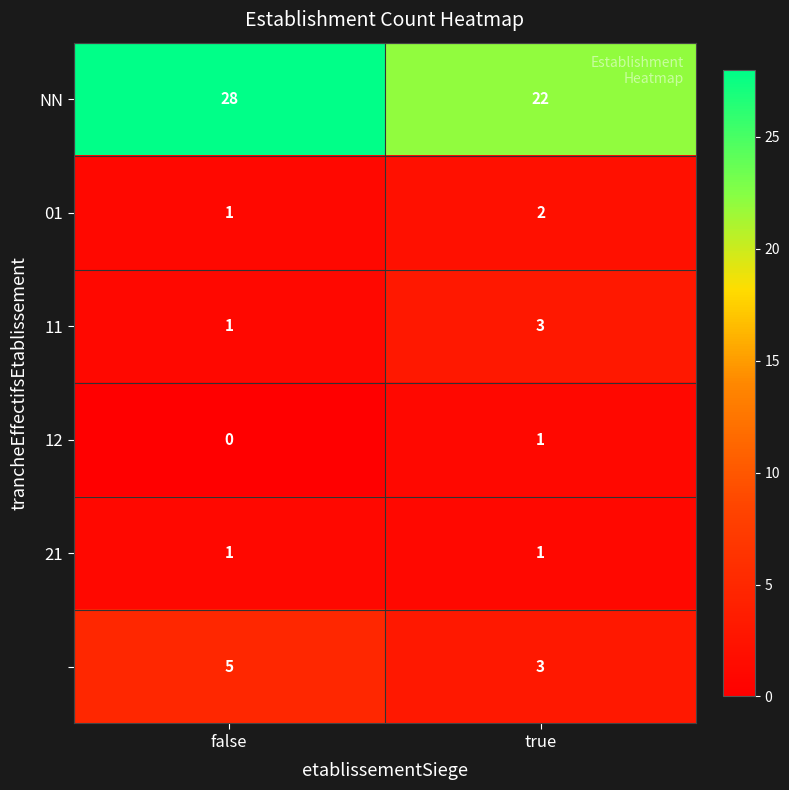

What is the difference between the highest and lowest values at false?

28